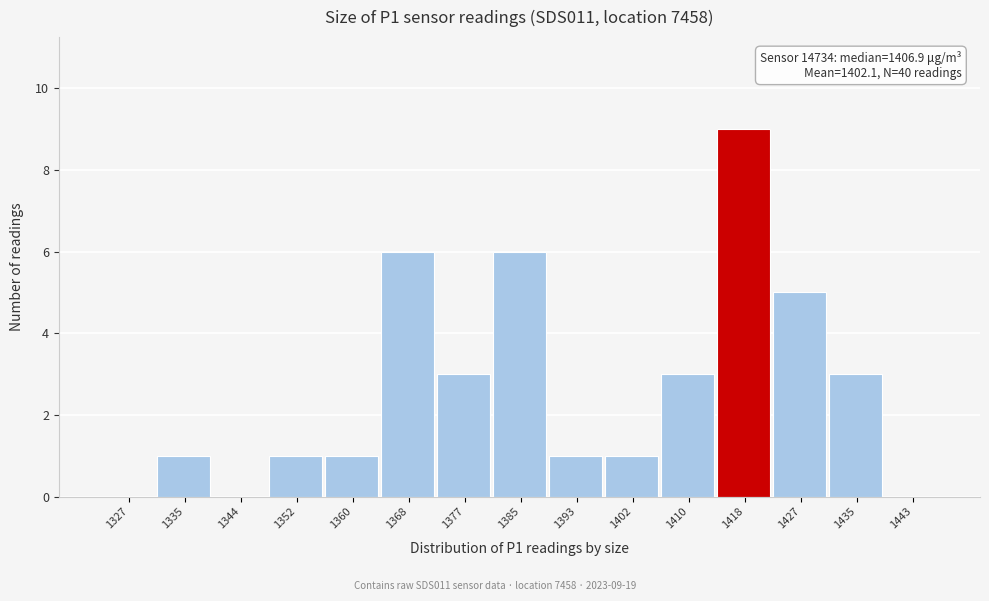

Reading right to left, transcribe all the data shown in this chart.

1443=0	1435=3	1427=5	1418=9	1410=3	1402=1	1393=1	1385=6	1377=3	1368=6	1360=1	1352=1	1344=0	1335=1	1327=0